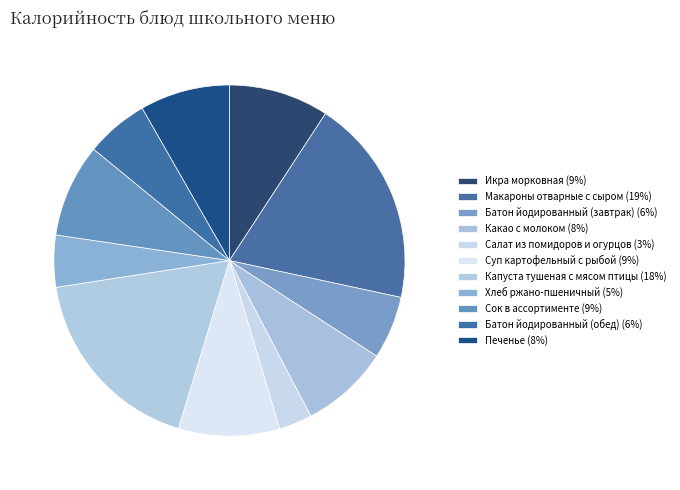

What percentage is NOT represented by Батон йодированный (обед)?

94.2%